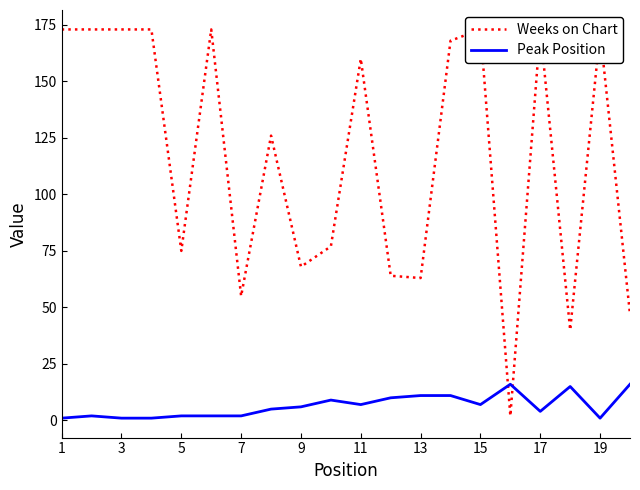

List the series in order of their peak value, lowest first.

Peak Position, Weeks on Chart